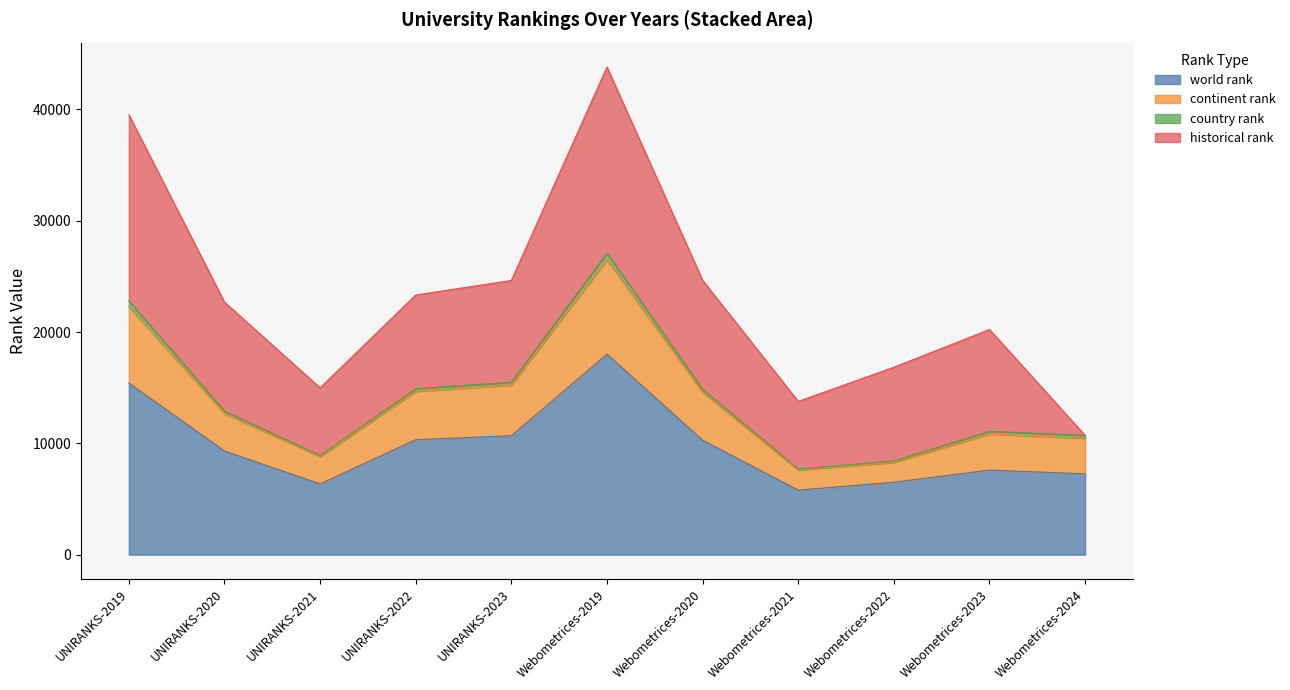

What is the difference between the world rank values at UNIRANKS-2020 and Webometrices-2019?

8699